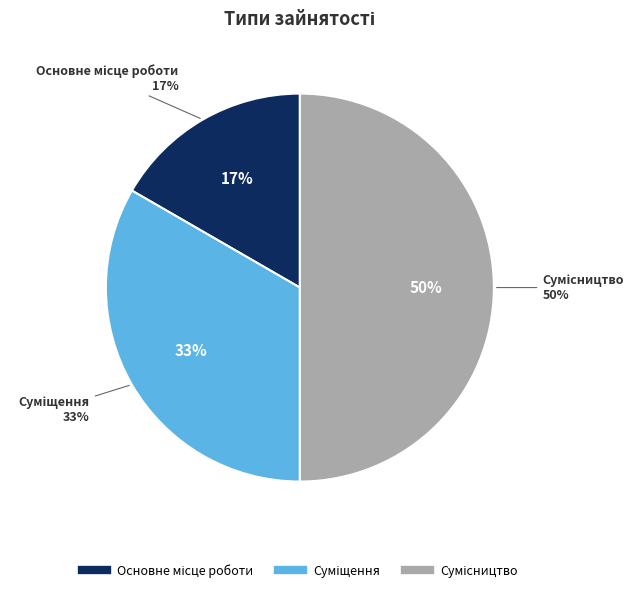

Does Суміщення account for over 50% of the chart?

No